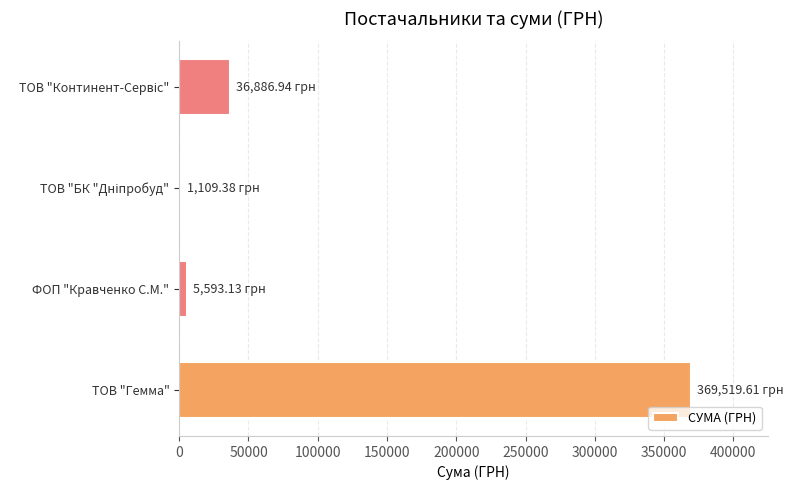

Which label corresponds to the largest value in the chart?

ТОВ "Гемма"